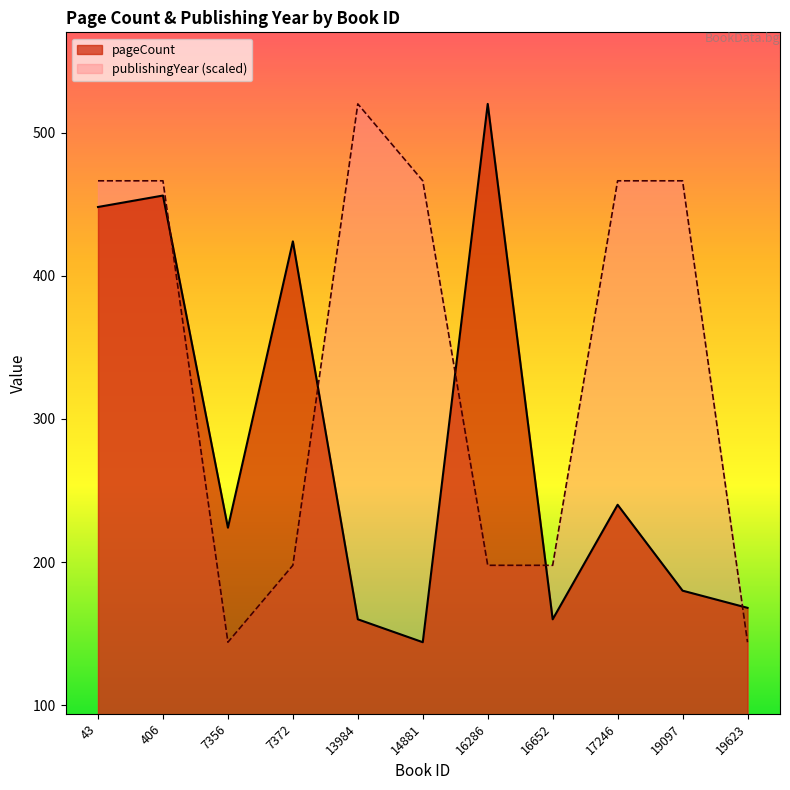

How many lines are shown in the chart?

2